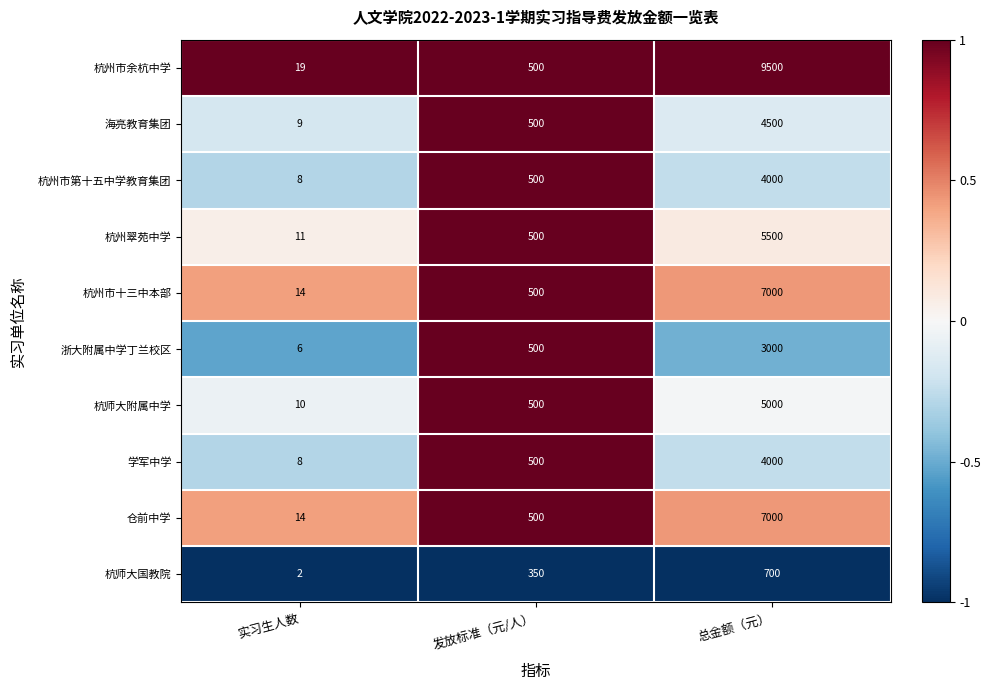

What is the greatest value displayed?

9500